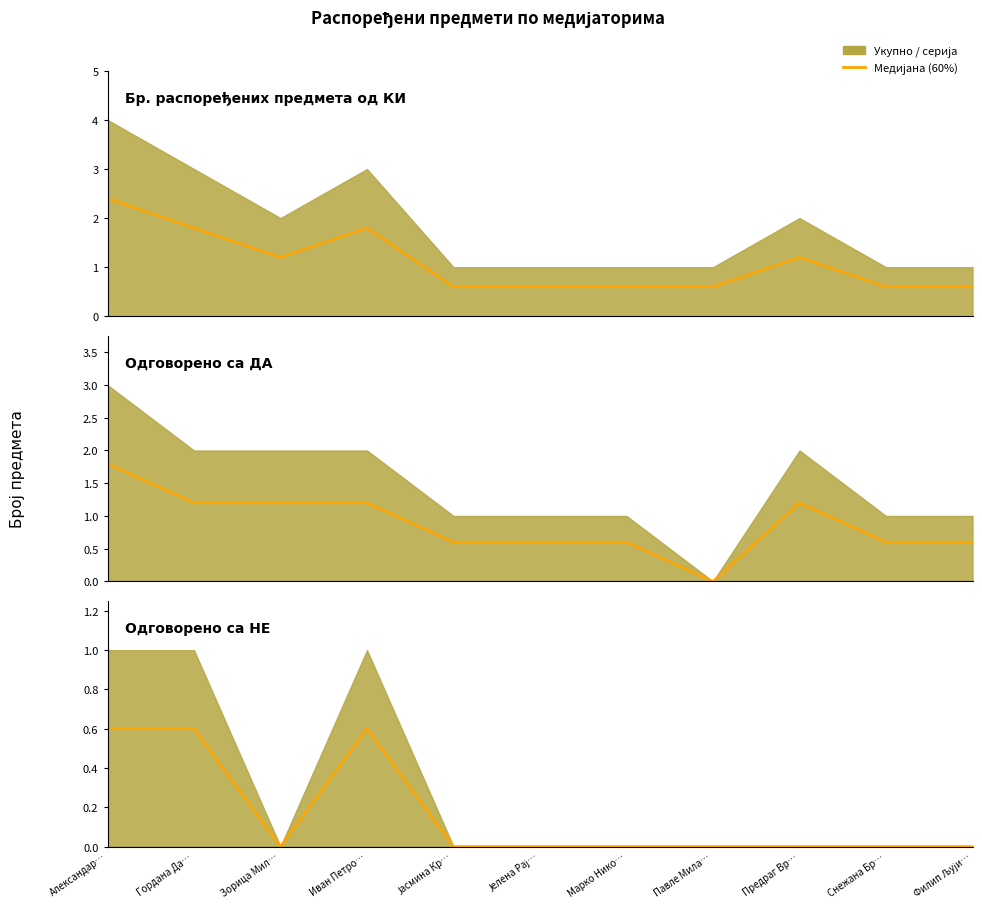

How many interior local peaks (higher than both neighbors) does the data have?

1